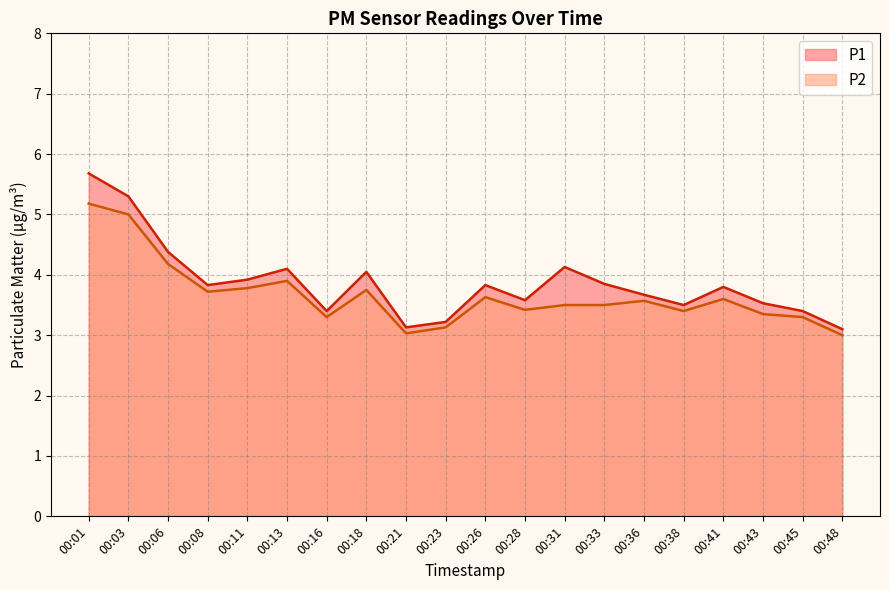

Between 00:11 and 00:21, which series saw the biggest shift?

P1